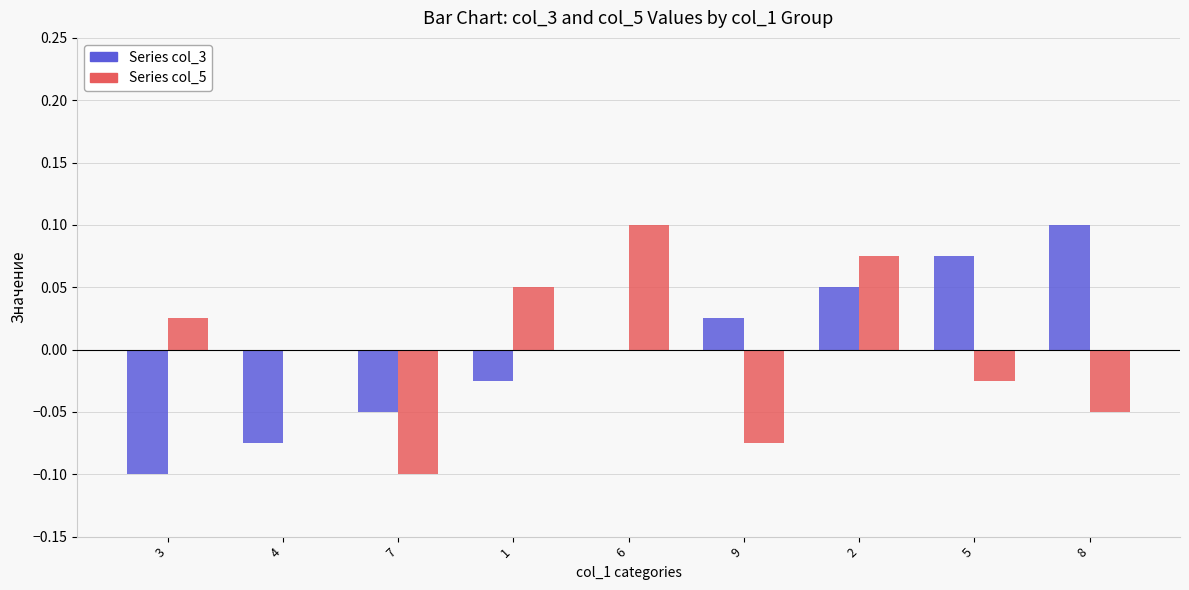

Count the number of categories in the chart.

9